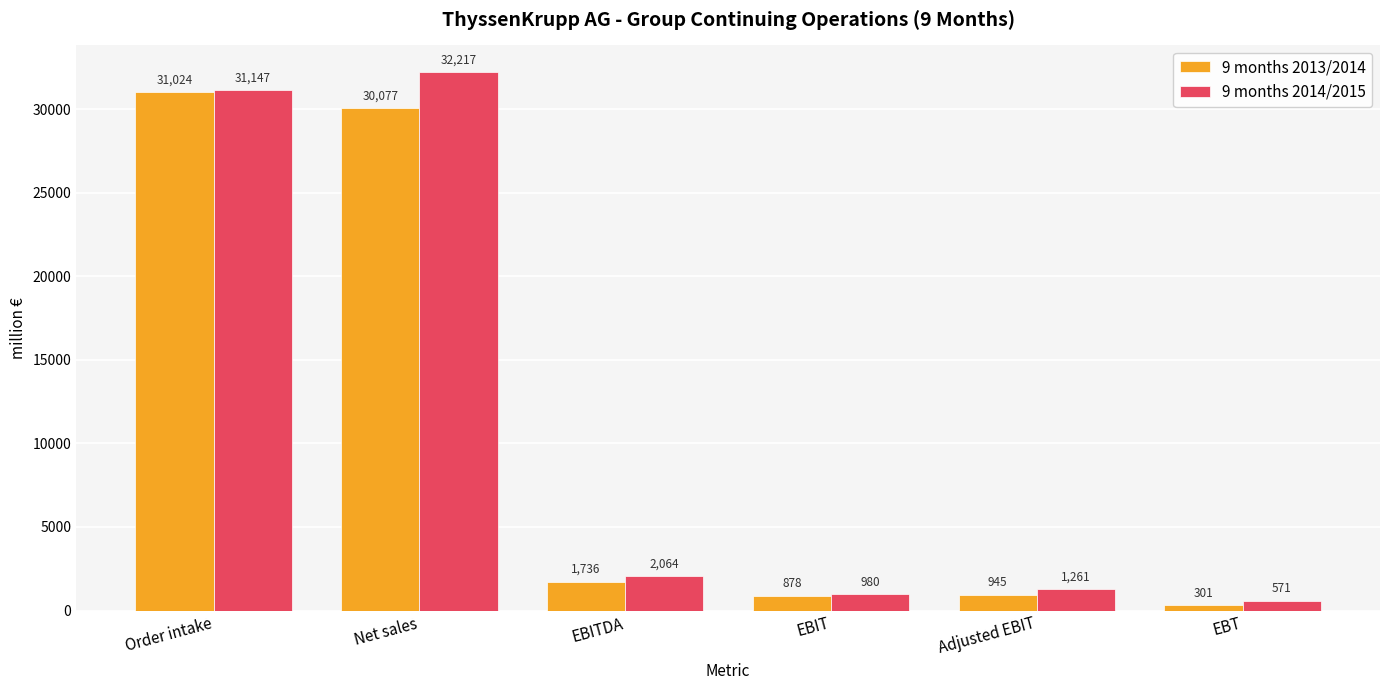

List the labels in order of 9 months 2013/2014 value, largest first.

Order intake, Net sales, EBITDA, Adjusted EBIT, EBIT, EBT